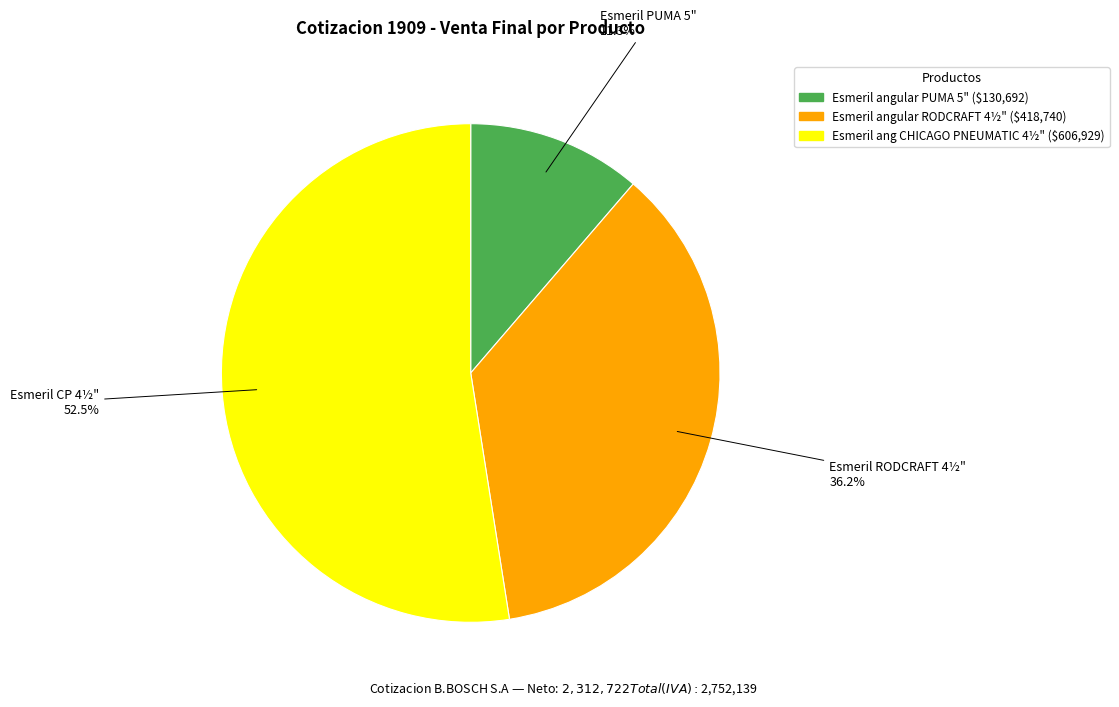

To the nearest percent, what is the difference between the largest and smallest slice percentages?

41%